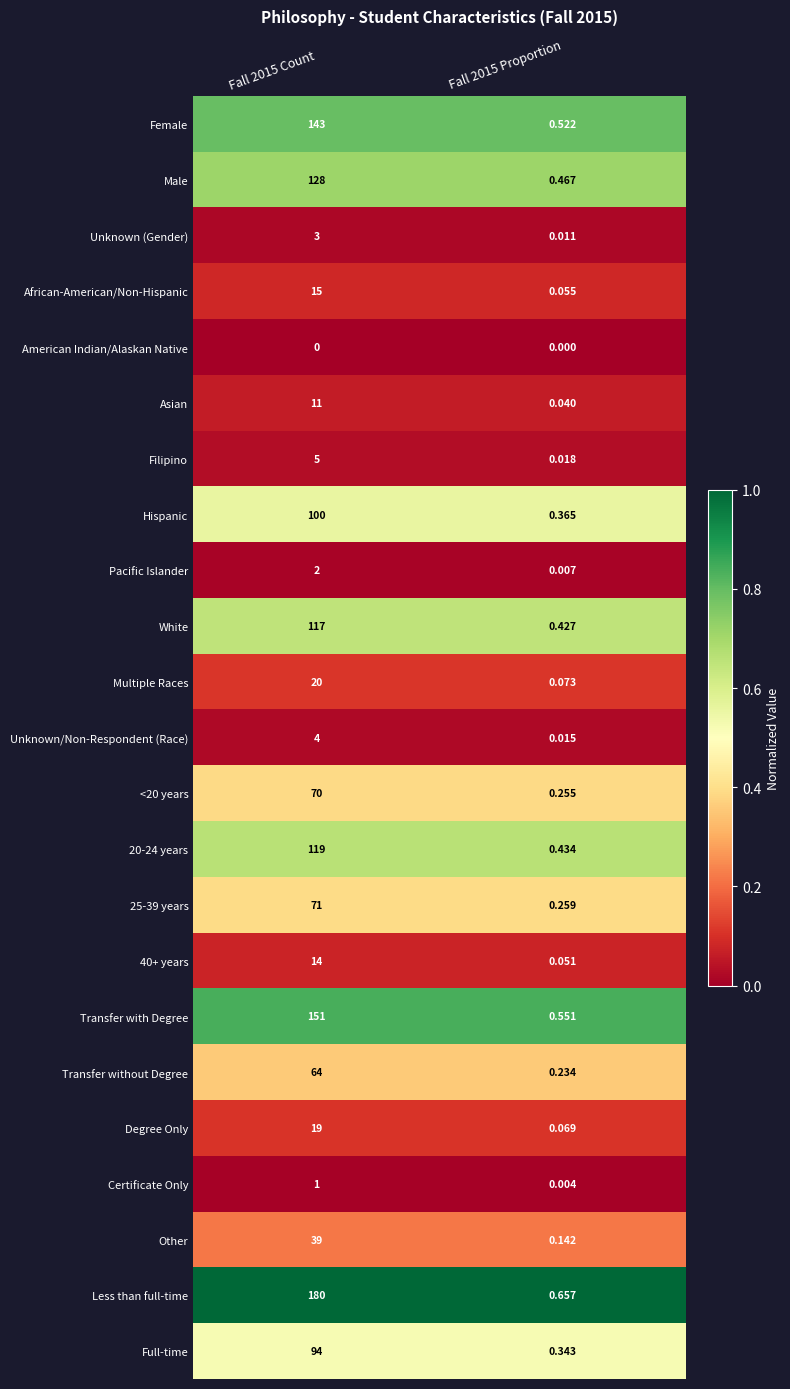

Is the value of Less than full-time at Fall 2015 Count greater than the value of Male at Fall 2015 Proportion?

Yes